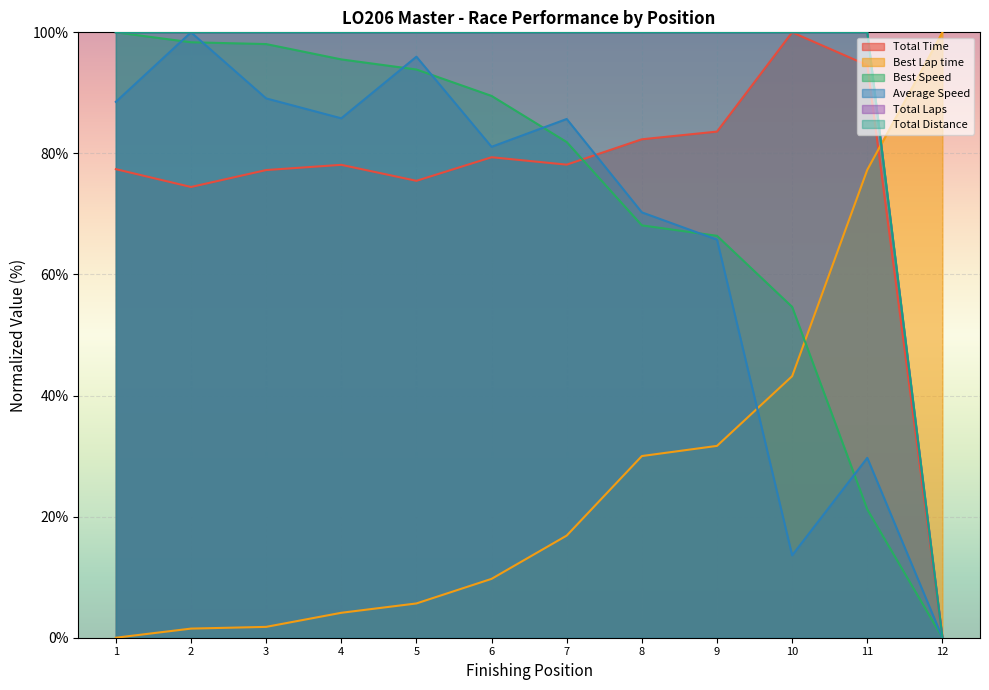

What is the greatest value displayed?

100.0